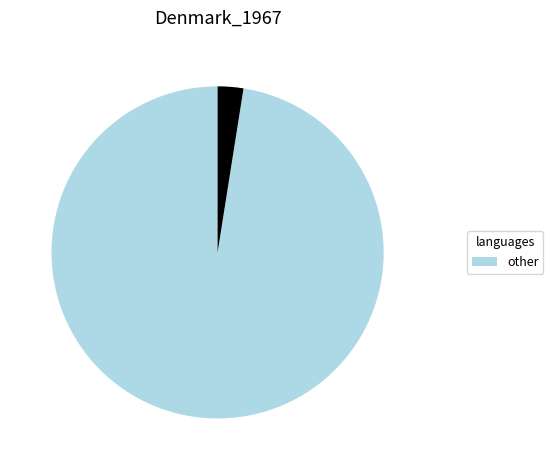

Does any single category account for the majority?

Yes